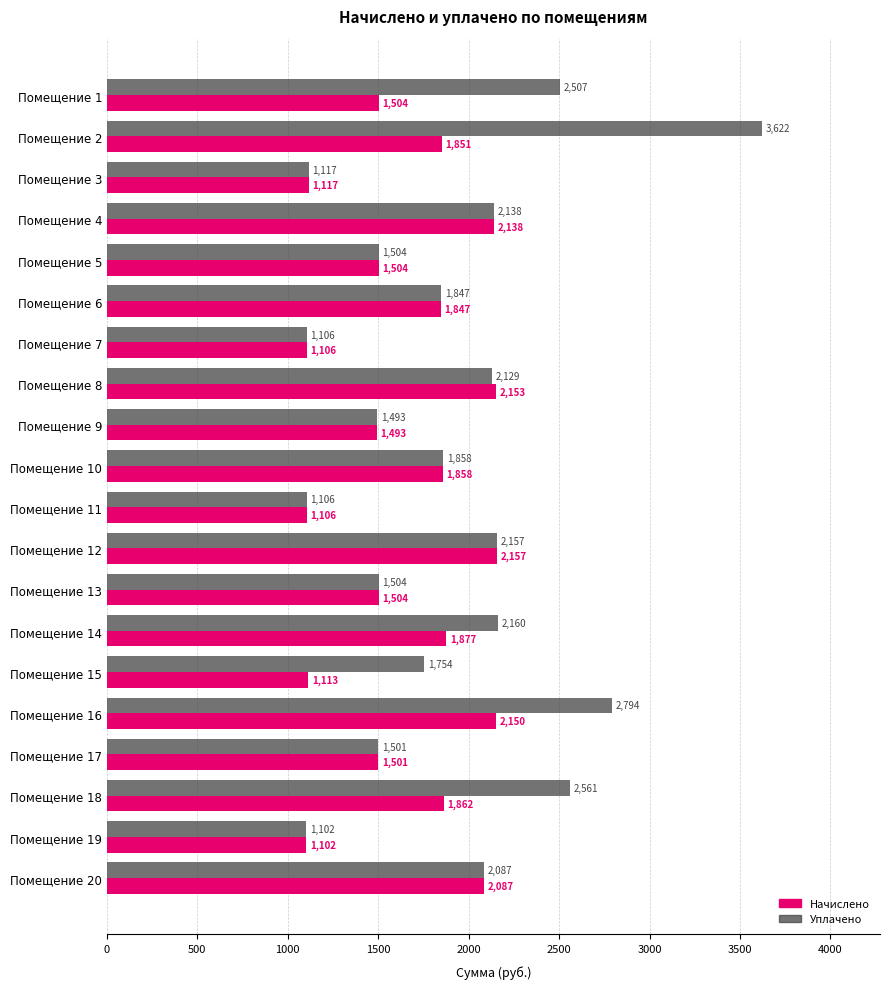

At Помещение 16, list the series in order from smallest to largest.

Начислено, Уплачено